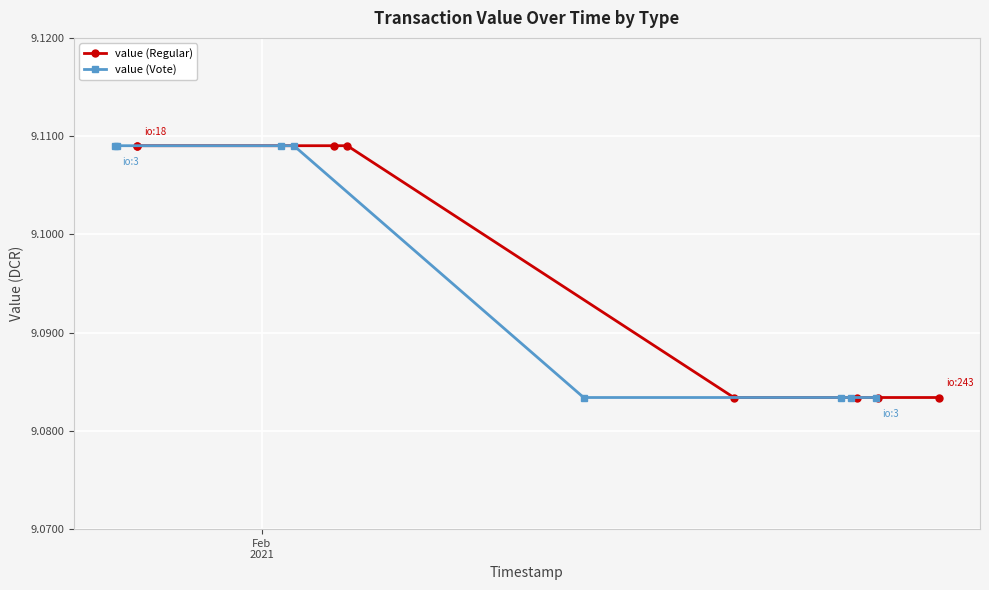

Count the value (Vote) values in the range 9 to 10.

8